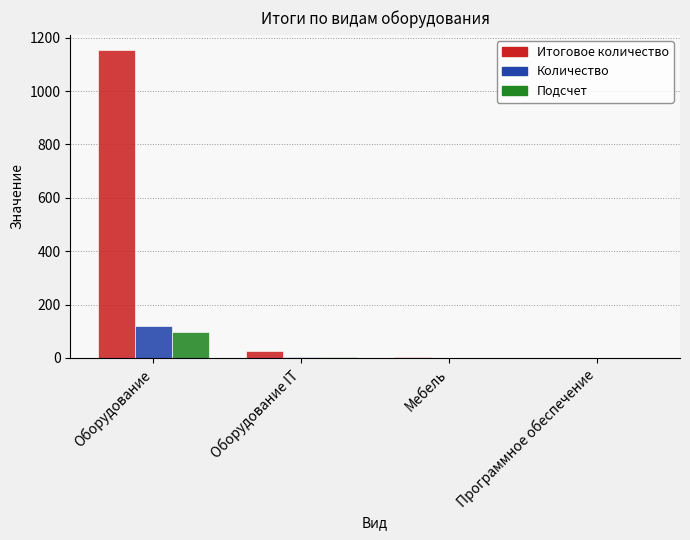

How many categories are shown in the chart?

4